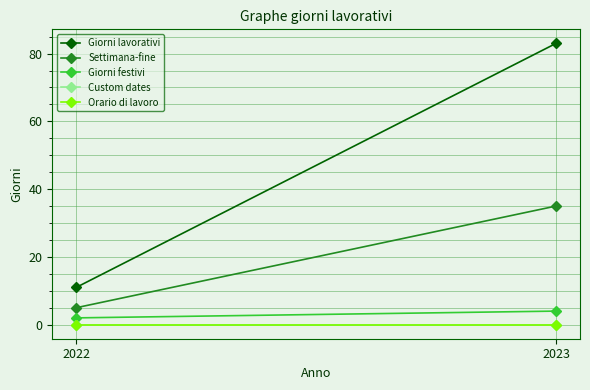

What value does the Giorni lavorativi series have at 2022, to the nearest 10?

10